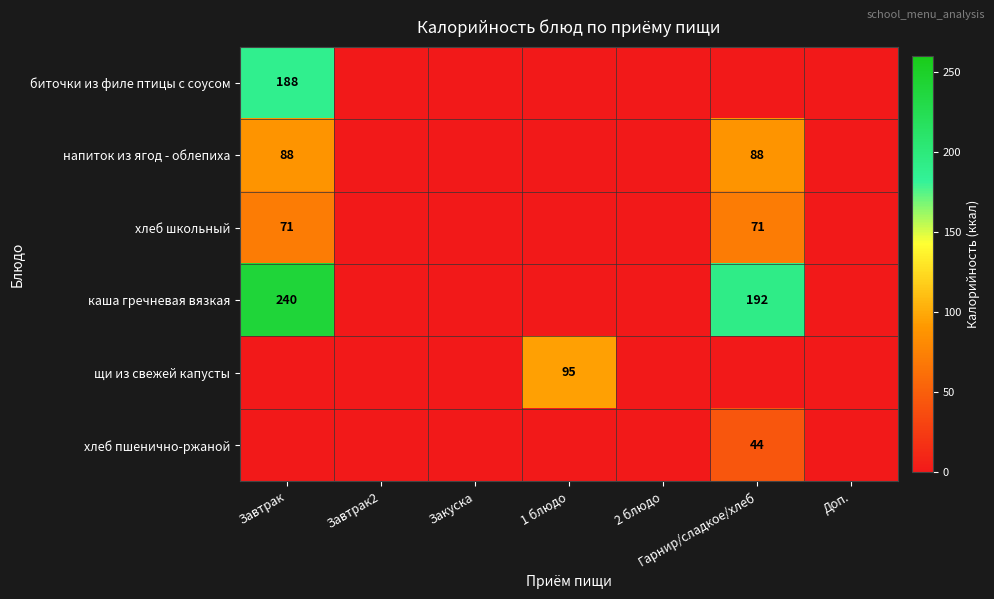

What is the total value across all series at Гарнир/сладкое/хлеб?

395